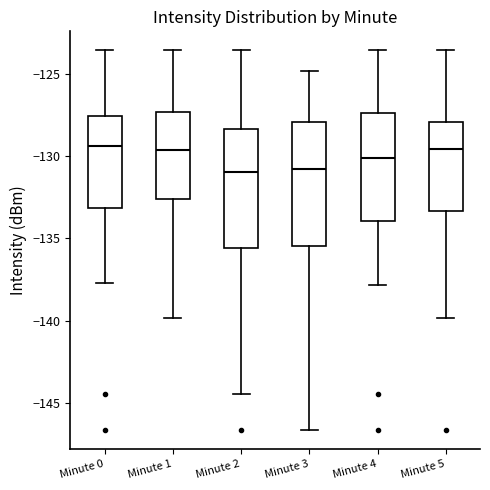

Where does the upper whisker of the box for Minute 4 end on the y-axis? The values are not printed on the chart, so give them approximately, as read against the axis.

-123.5